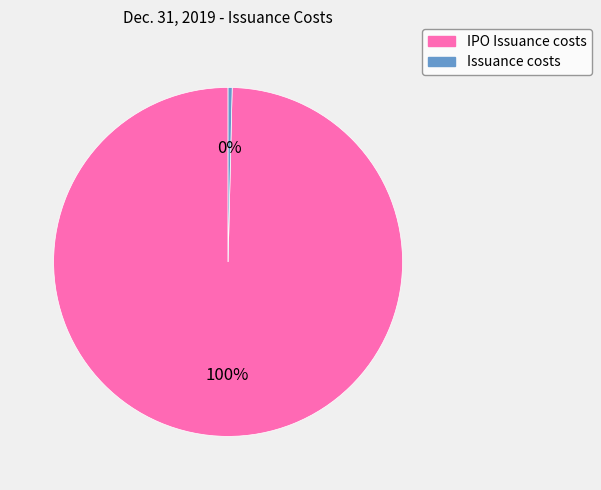

To the nearest percent, what portion does IPO Issuance costs represent?

100%